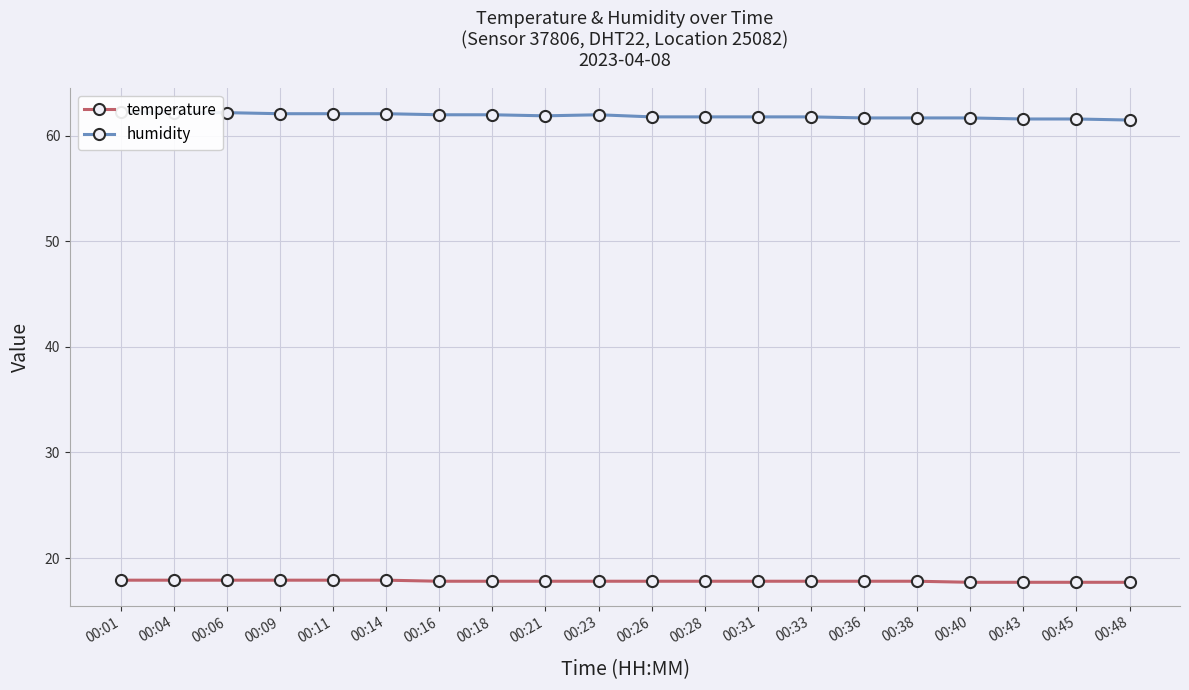

What is the value of the temperature point at the 7th from the left?

17.8